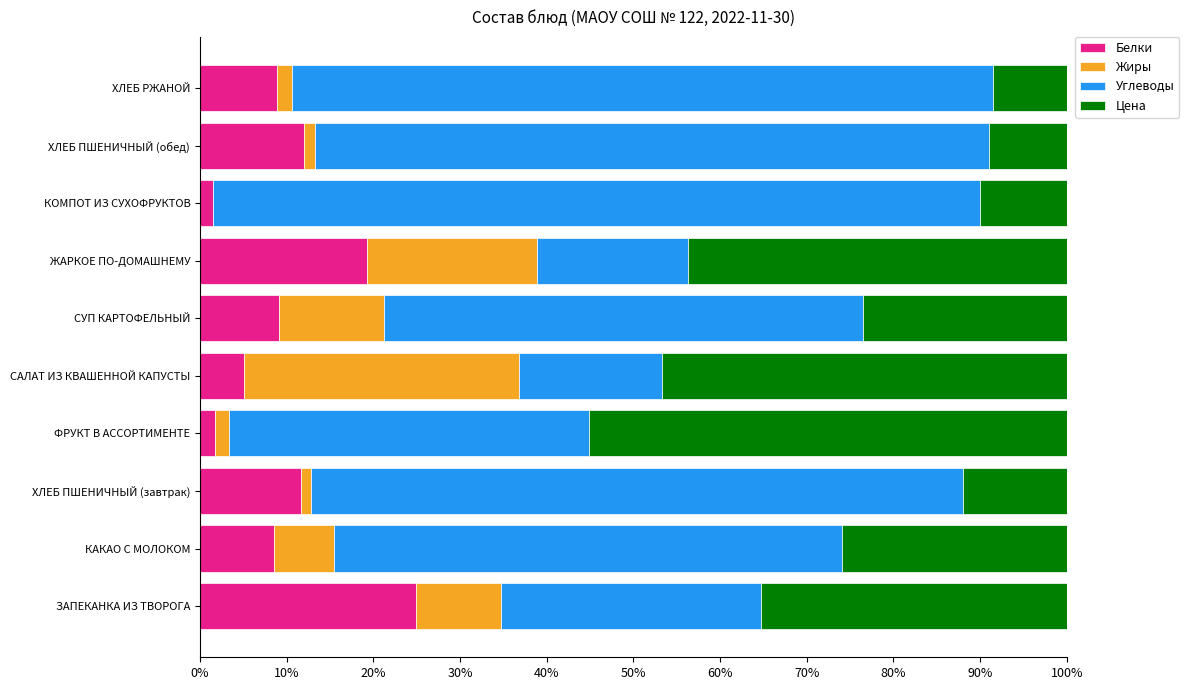

At which label does Белки reach its peak?

ЗАПЕКАНКА ИЗ ТВОРОГА